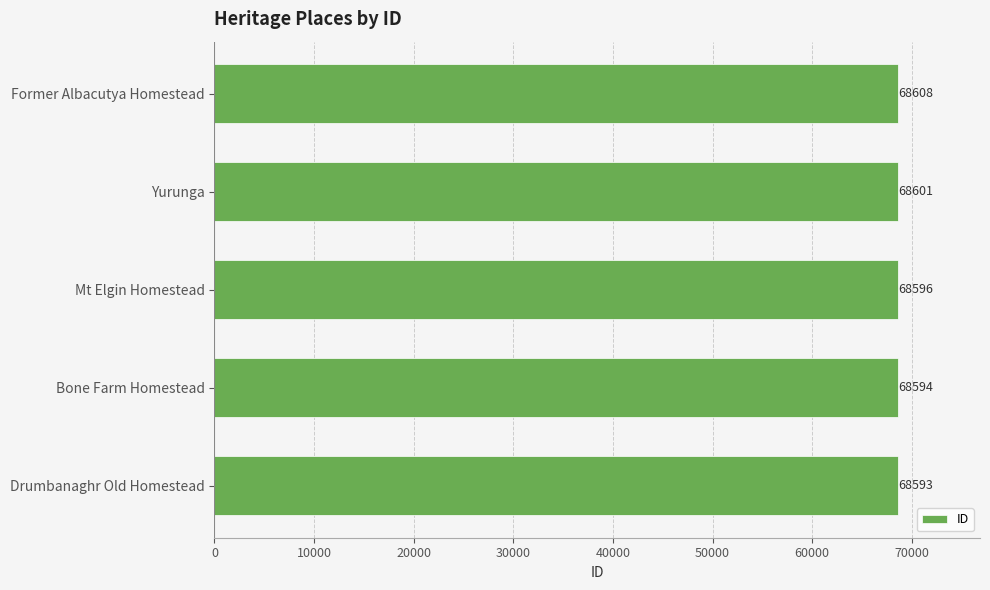

List the labels in order of value, largest first.

Former Albacutya Homestead, Yurunga, Mt Elgin Homestead, Bone Farm Homestead, Drumbanaghr Old Homestead